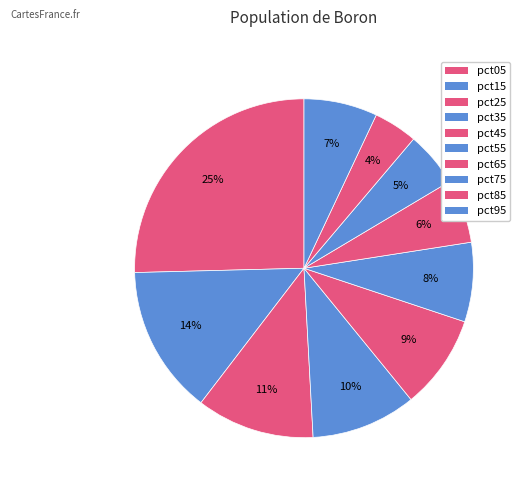

How many slices are in this pie chart?

10